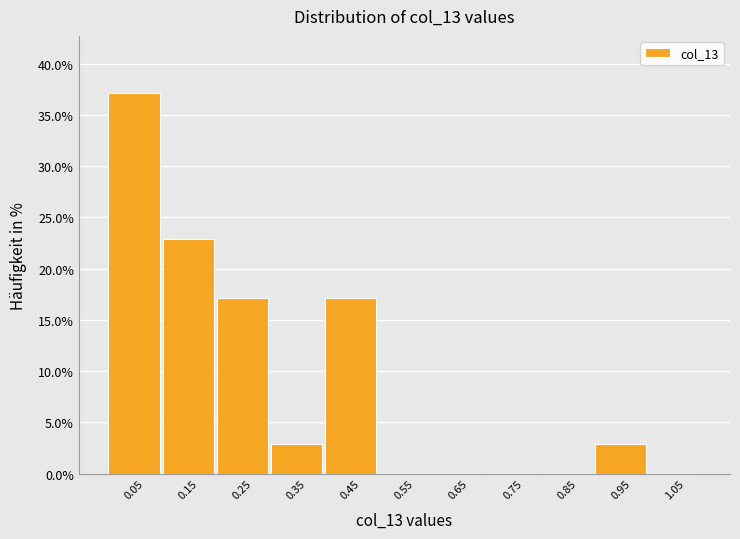

Reading left to right, transcribe this chart: for each bar, give the range it covers on the x-axis and its height. The values are not printed on the chart, so give them approximately, as read against the axis.

0.0 to 0.1: 37
0.1 to 0.2: 23
0.2 to 0.3: 17
0.3 to 0.4: 3
0.4 to 0.5: 17
0.5 to 0.6: 0
0.6 to 0.7: 0
0.7 to 0.8: 0
0.8 to 0.9: 0
0.9 to 1.0: 3
1.0 to 1.1: 0